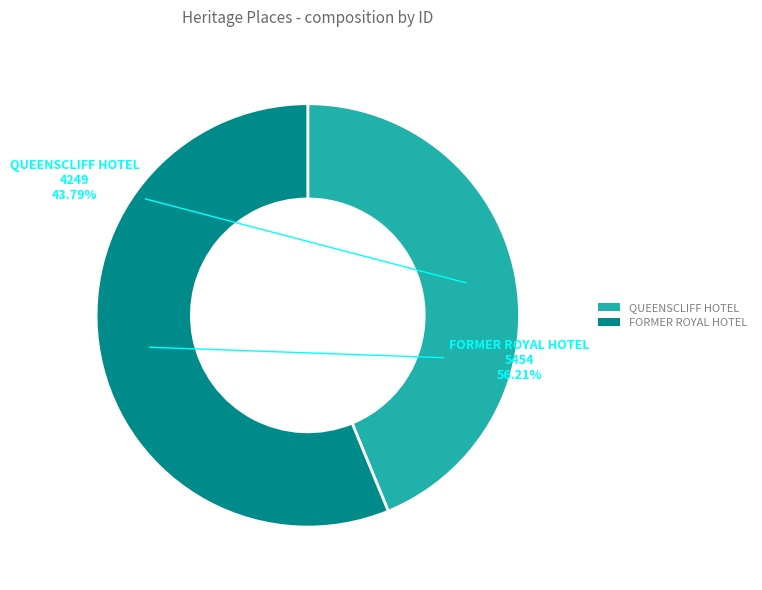

To the nearest percent, what percentage of the pie is QUEENSCLIFF HOTEL?

44%